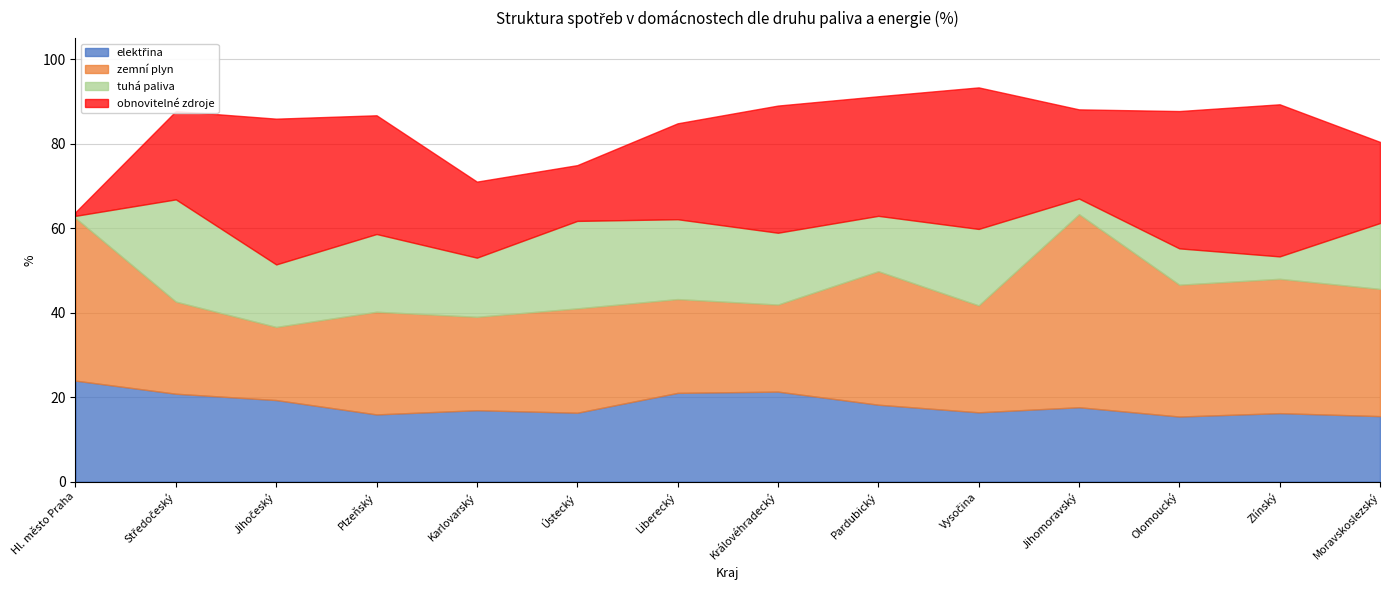

Where is the first local maximum for obnovitelné zdroje?

Jihočeský